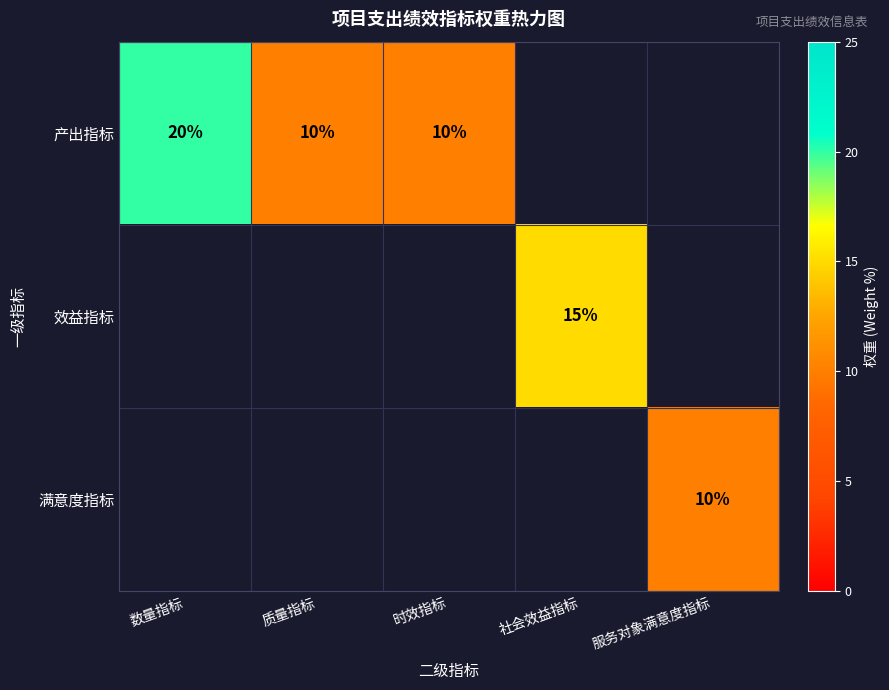

Is it true that 产出指标 equals 20 at 数量指标?

True